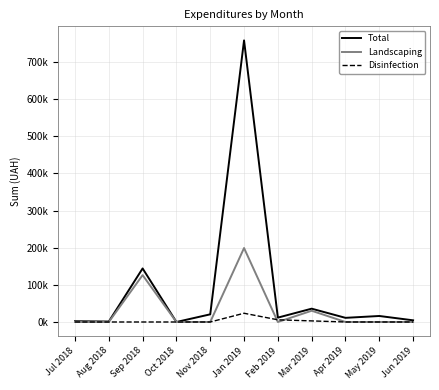

How many data points in Disinfection are above 0?

3